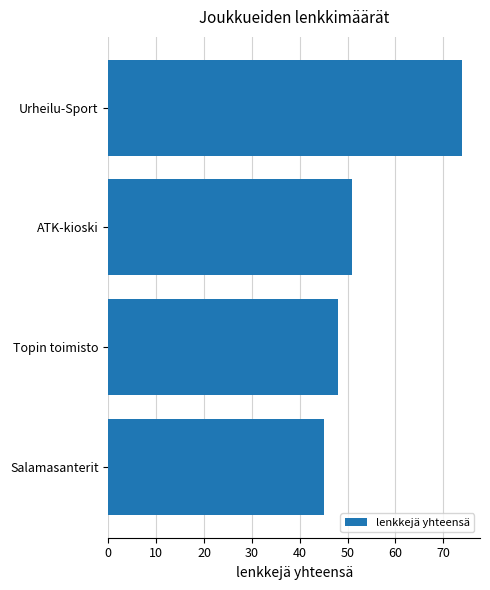

Which label corresponds to the largest value in the chart?

Urheilu-Sport